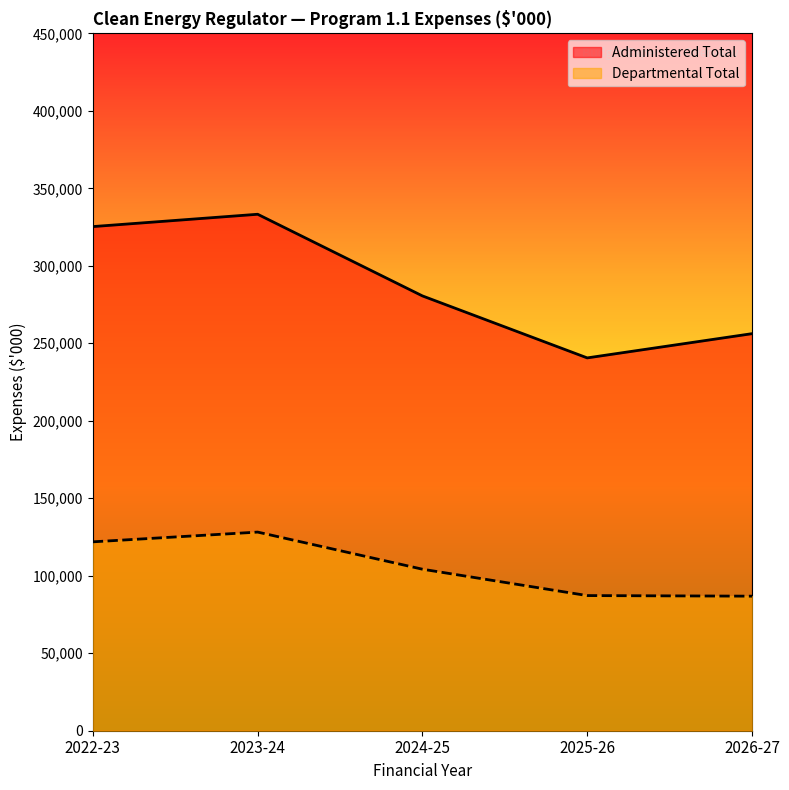

Rank the series by their maximum value, from highest to lowest.

Administered Total, Departmental Total